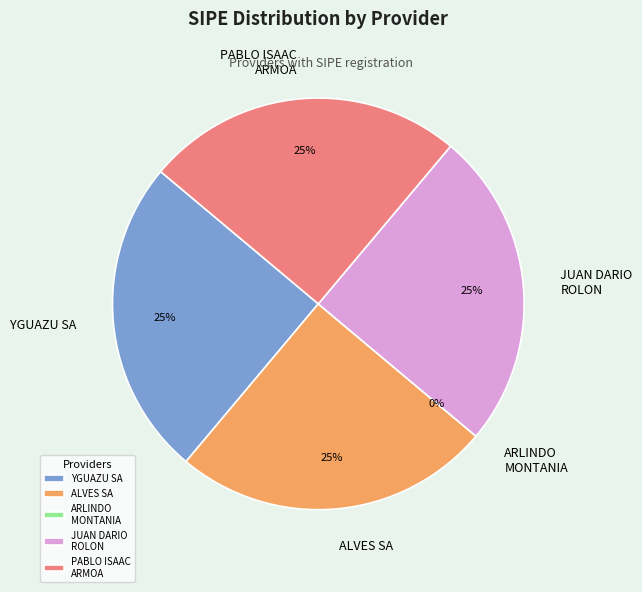

True or false: ARLINDO MONTANIA ALEGRE accounts for 0% of the total.

True